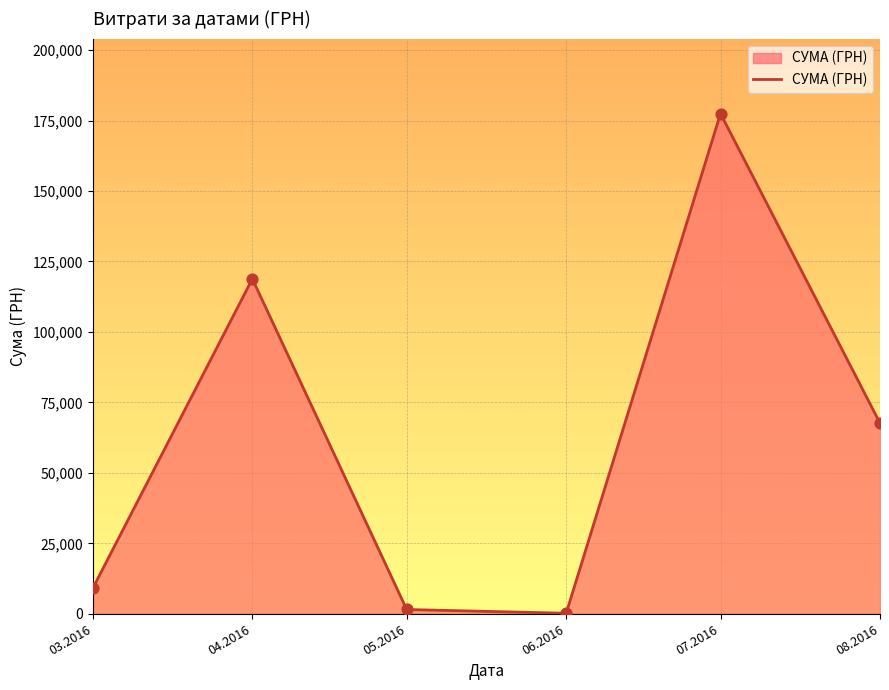

What is the change in value from 03.2016 to 04.2016?

+109726.2